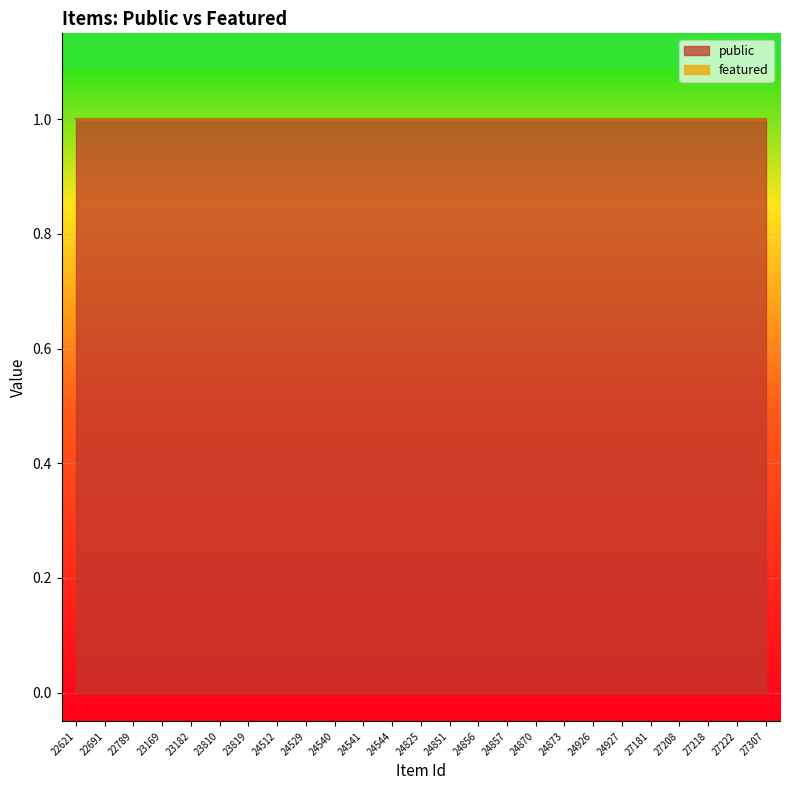

At which label is featured closest to 0?

22621